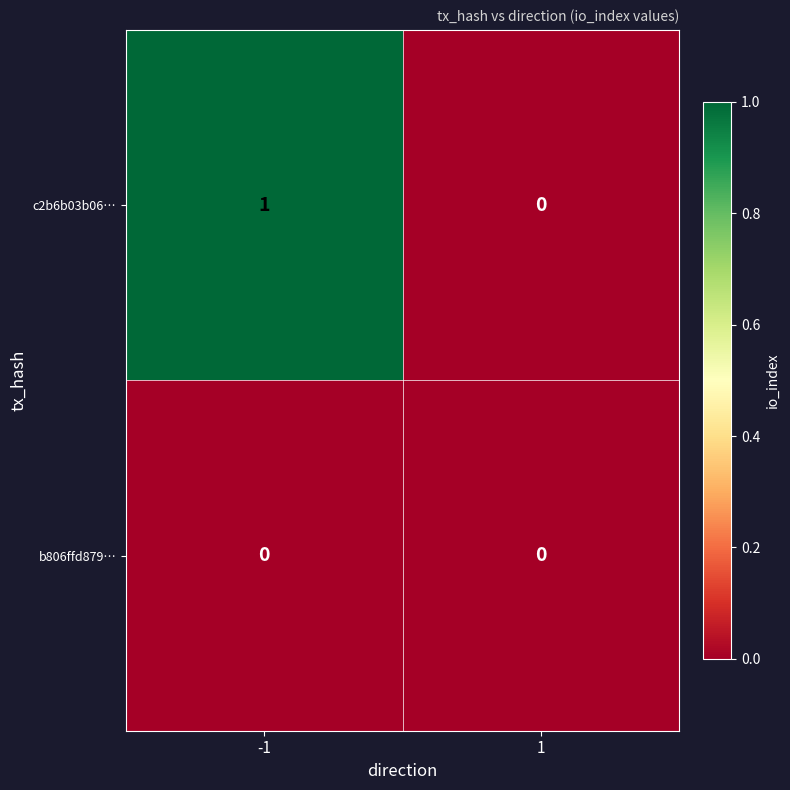

List the series in order of their peak value, highest first.

c2b6b03b06…, b806ffd879…